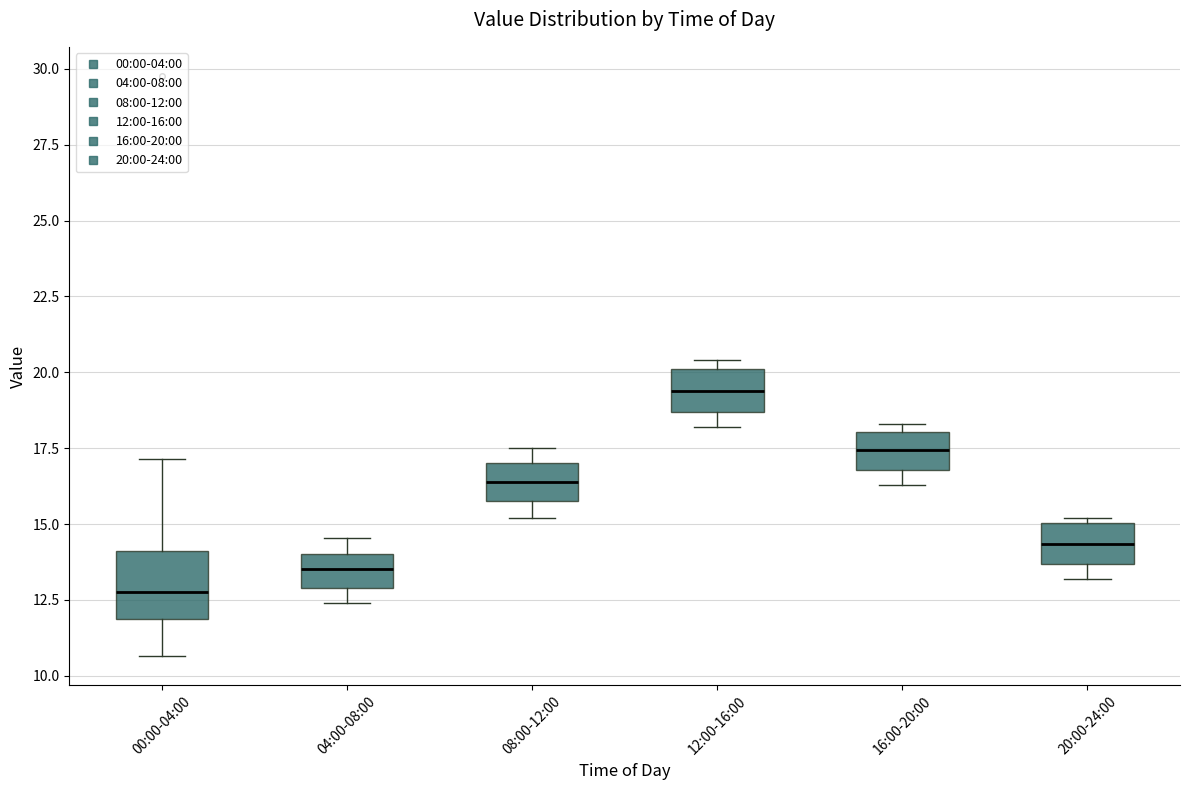

Comparing the boxes themselves (not the whiskers), which one is the tallest?

00:00-04:00